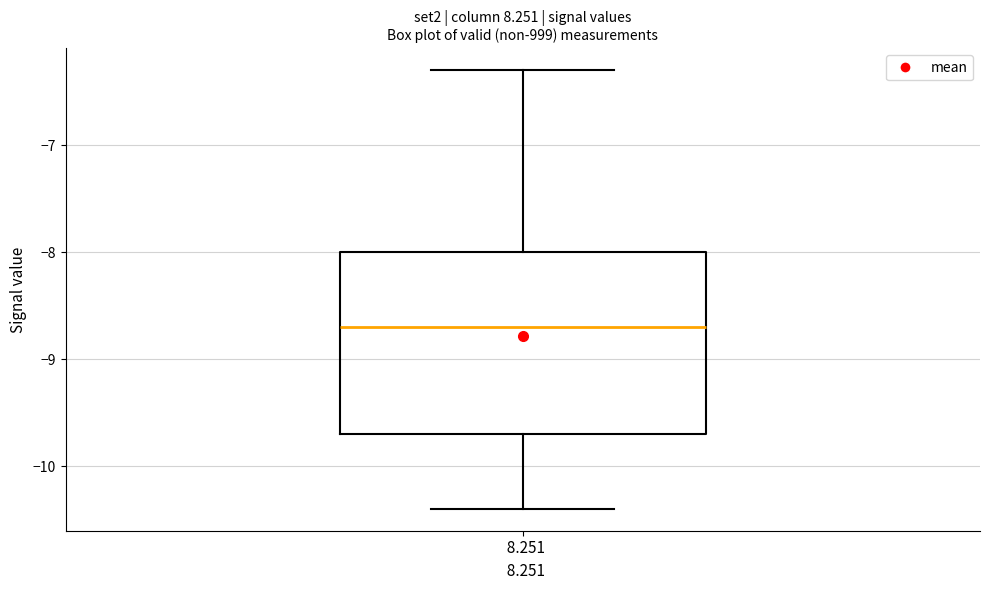

Transcribe this box plot: give where the median line is, the range the box spans, and where the two whiskers end, as read against the y-axis. The values are not printed on the chart, so give them approximately, as read against the axis.

median -8.7, box -9.7 to -8.0, whiskers -10.4 to -6.3